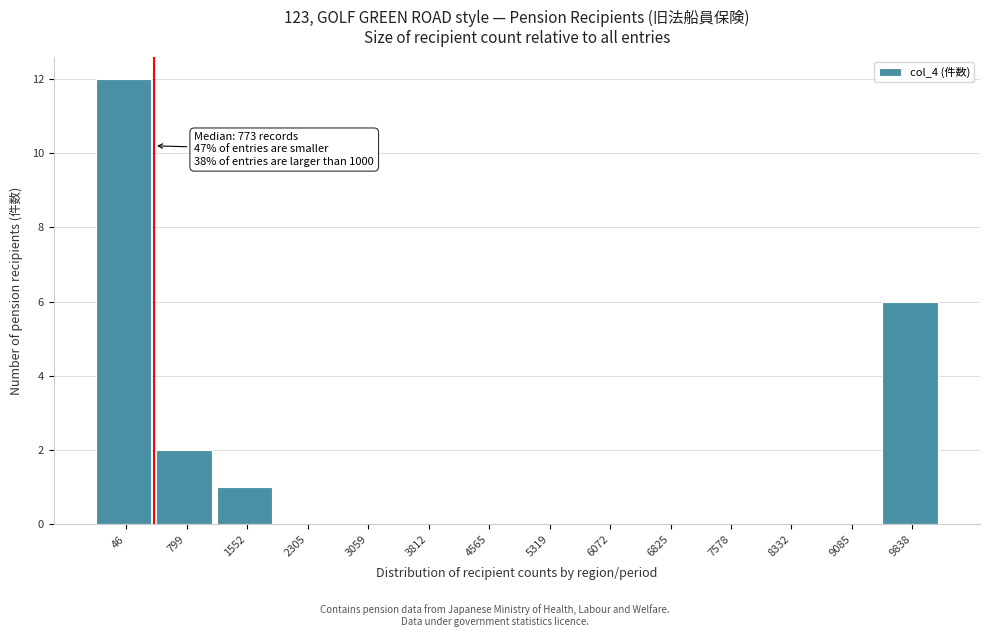

Reading right to left, list all the values displayed in this chart.

9838=6	9085=0	8332=0	7578=0	6825=0	6072=0	5319=0	4565=0	3812=0	3059=0	2305=0	1552=1	799=2	46=12